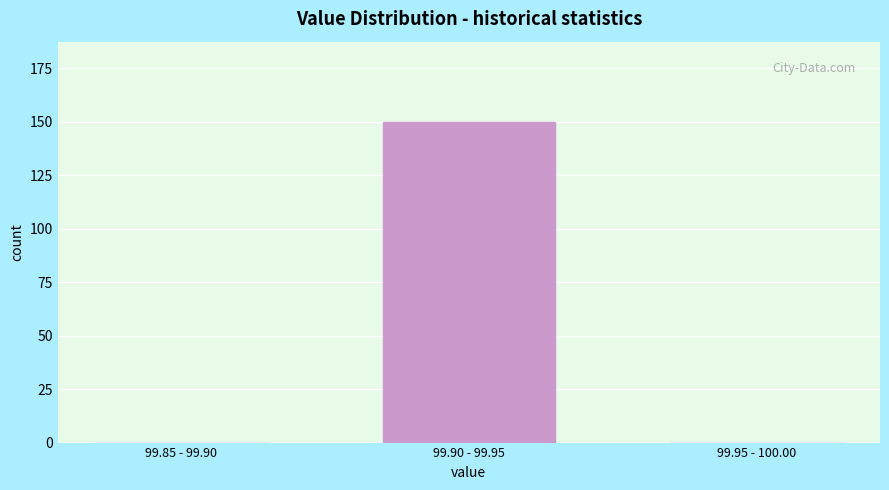

Reading left to right, transcribe all the data shown in this chart.

99.85 - 99.90=0	99.90 - 99.95=150	99.95 - 100.00=0